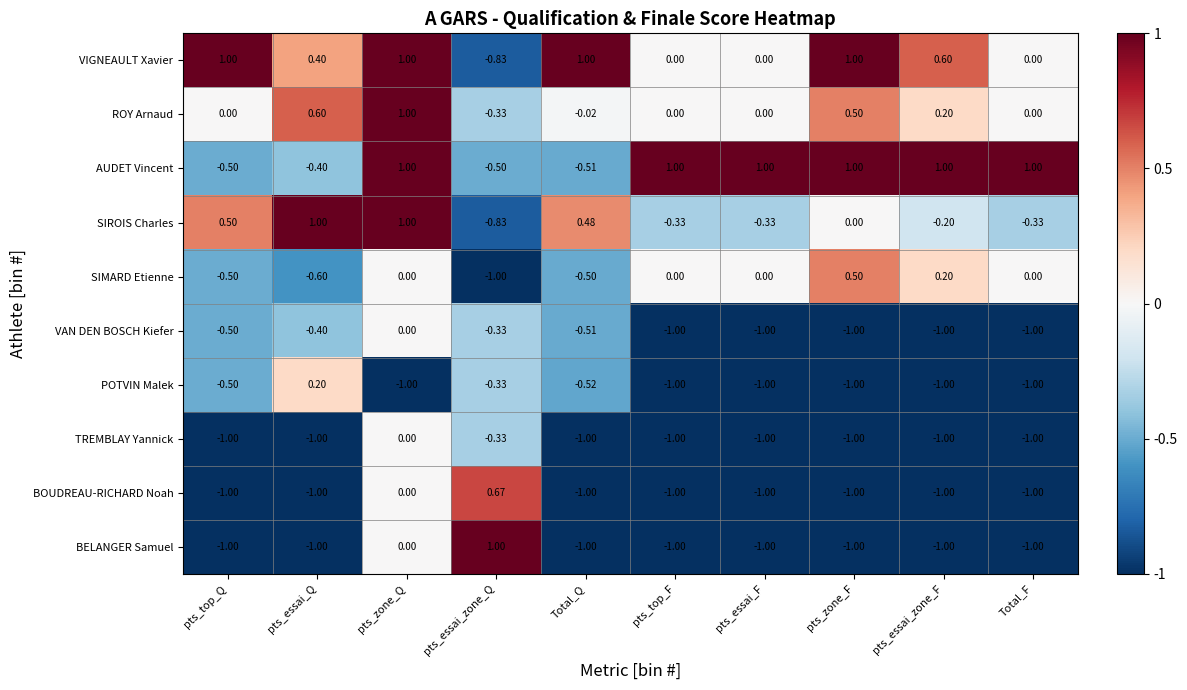

Which series has the widest spread of values?

BELANGER Samuel